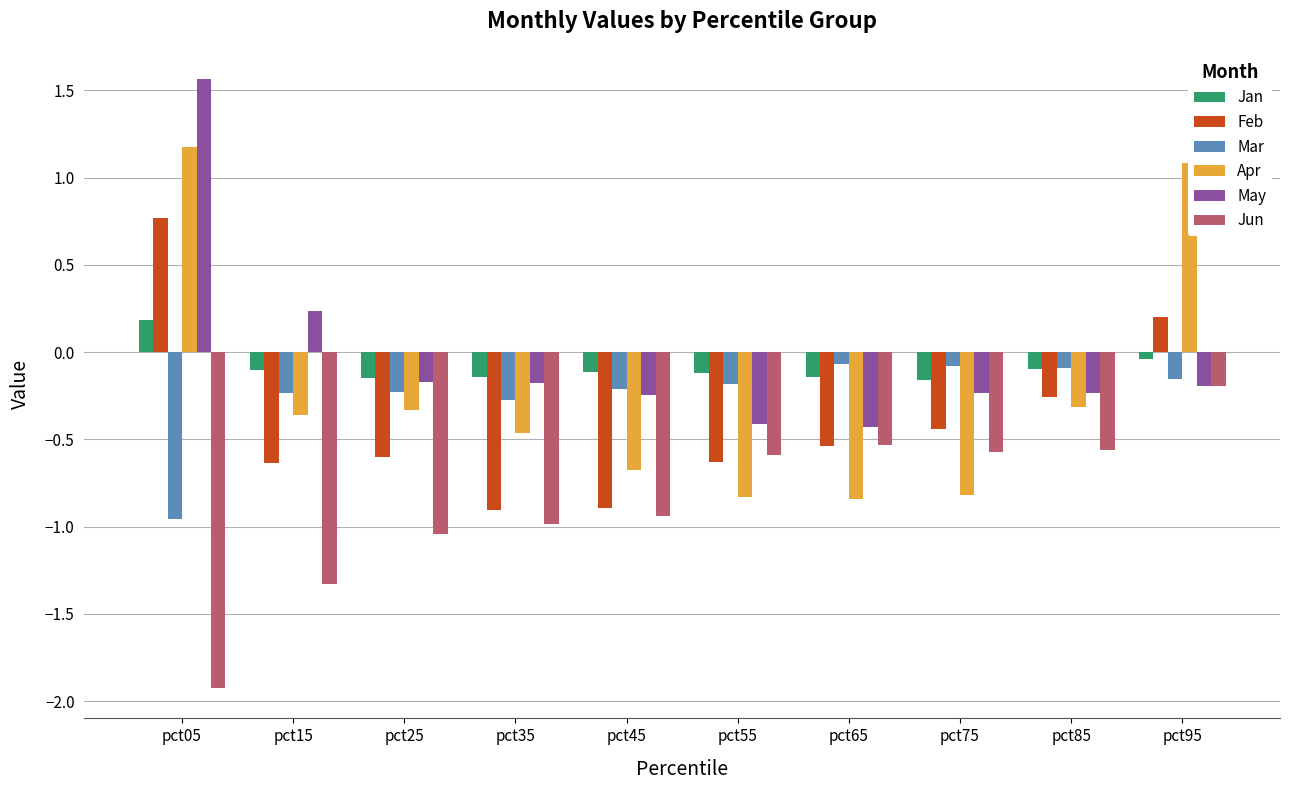

What is the spread (max minus min) of values at pct95?

1.3